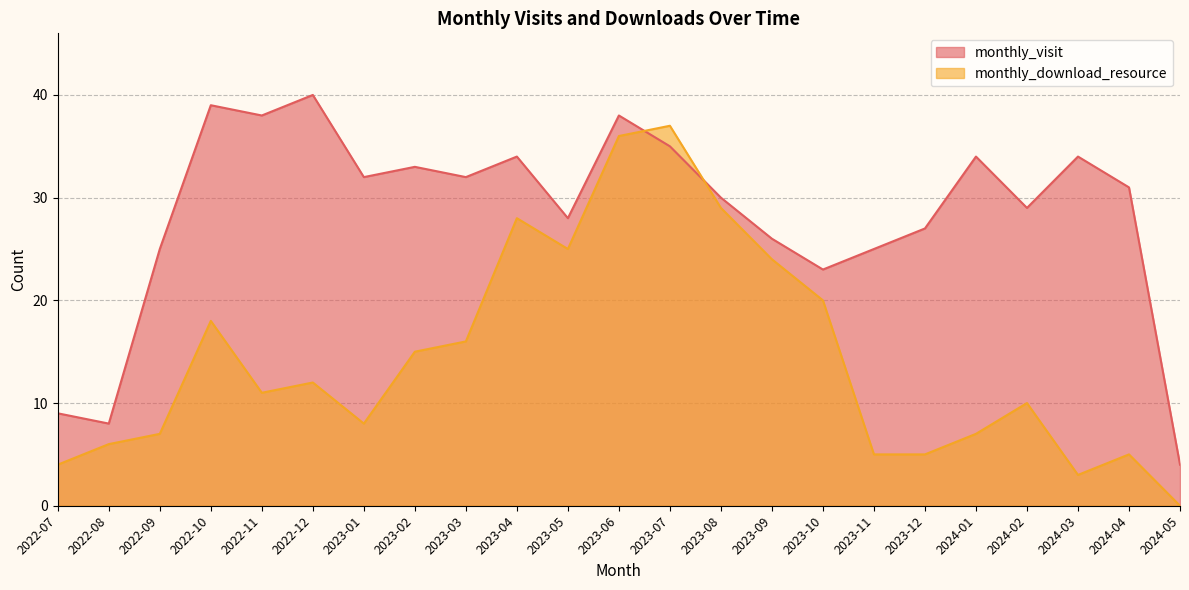

How many interior local valleys does the monthly_download_resource series have?

4